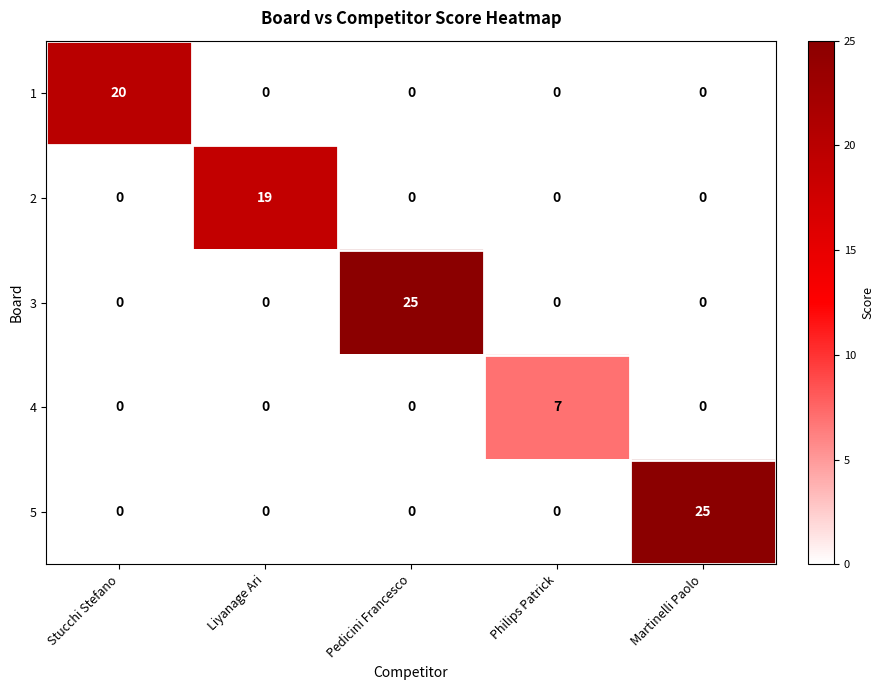

What is the approximate value of 4 at Philips Patrick?

7